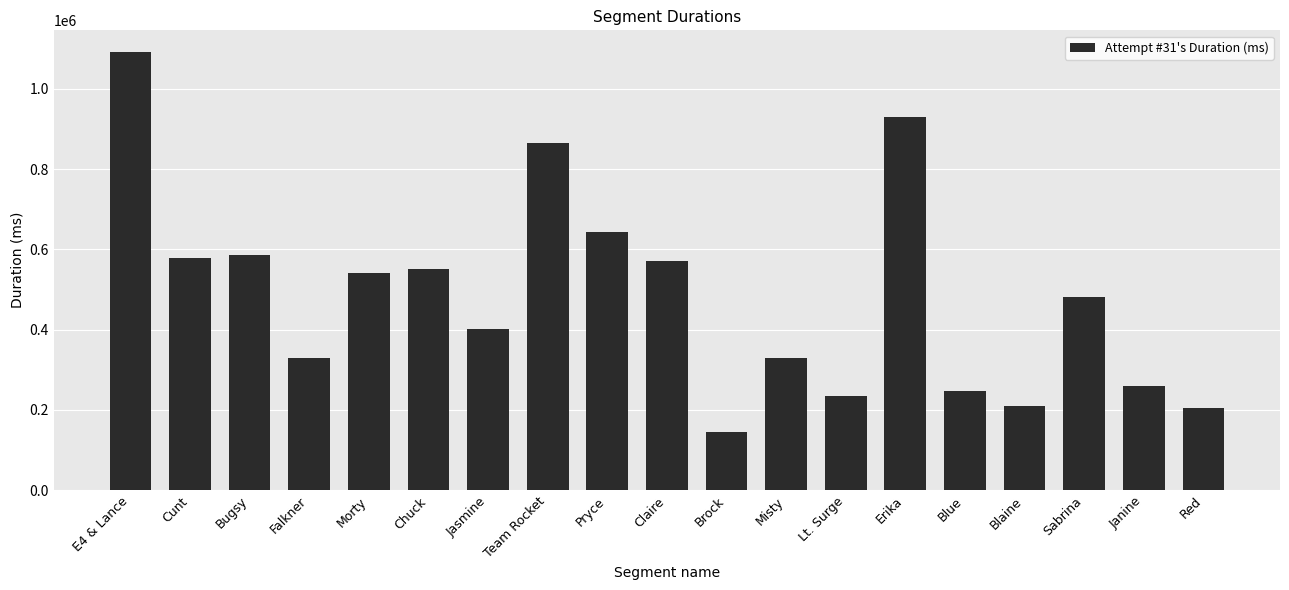

Is it true that the value at Blaine is 209650?

True